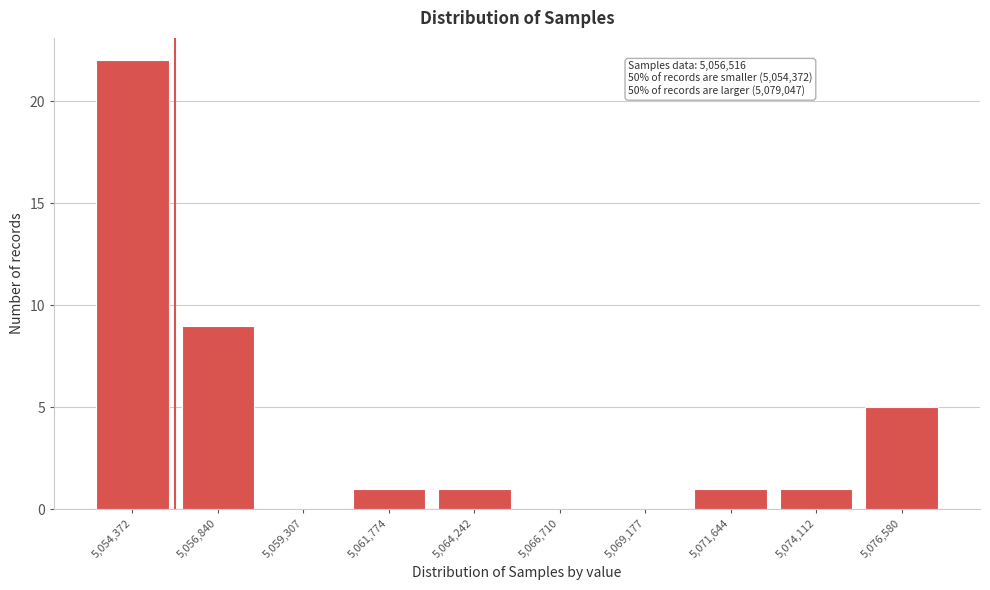

Reading right to left, what are all the values shown in this chart?

5,076,580=5	5,074,112=1	5,071,644=1	5,069,177=0	5,066,710=0	5,064,242=1	5,061,774=1	5,059,307=0	5,056,840=9	5,054,372=22